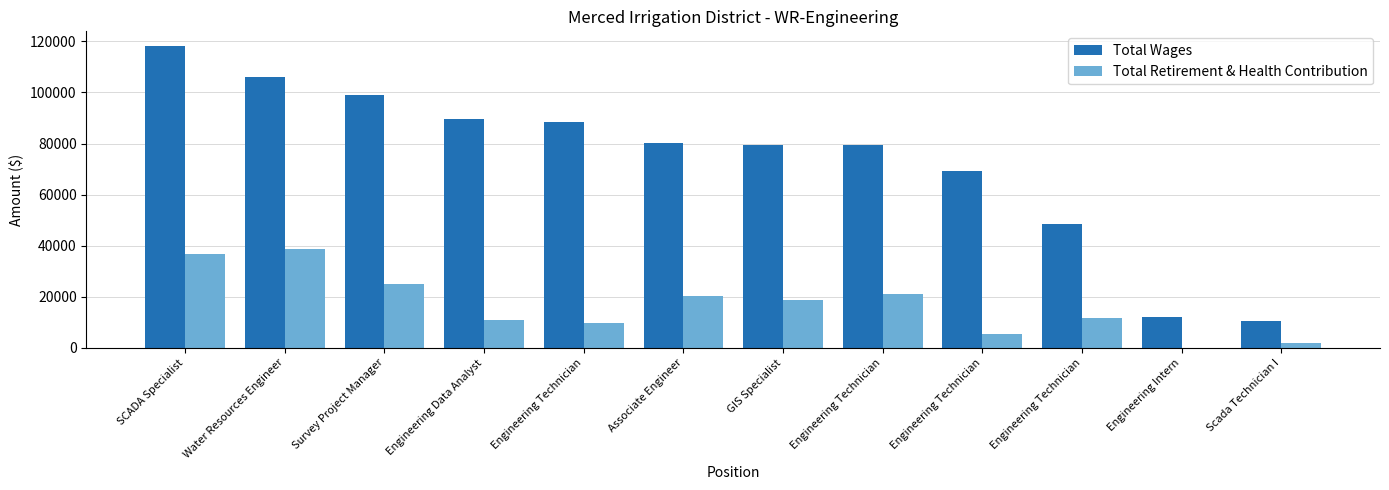

Are the bars grouped side by side (vs. stacked)?

Yes